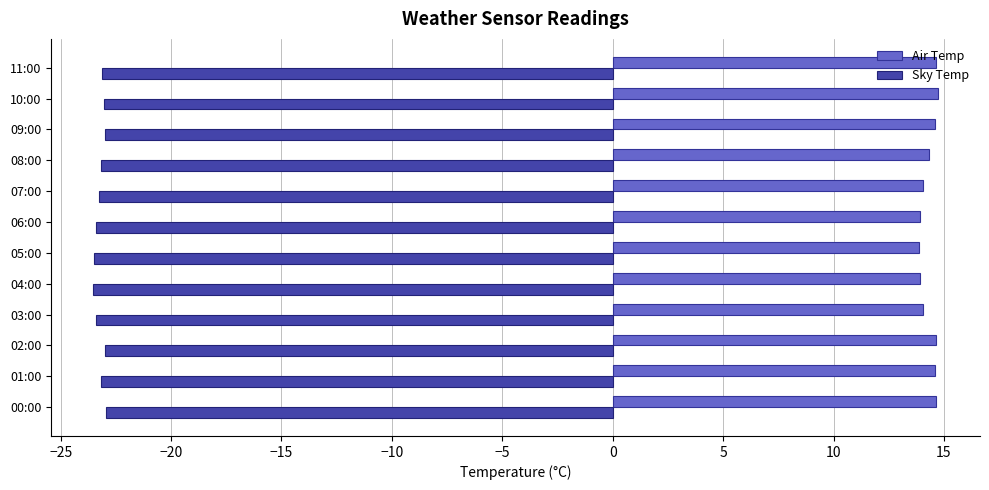

Which series has the largest total across all categories?

Air Temp